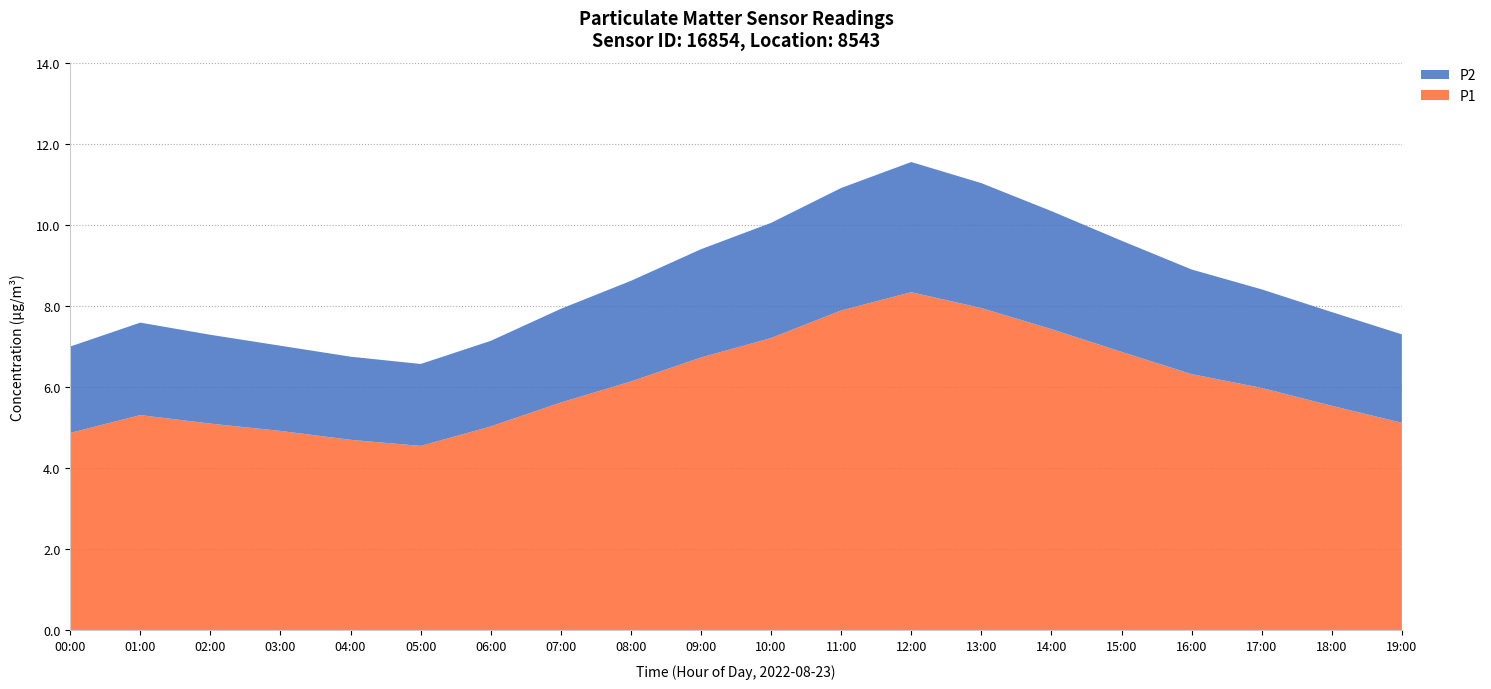

Reading right to left, transcribe all the data shown in this chart.

P1: 5.1	5.5	6.0	6.3	6.9	7.4	8.0	8.3	7.9	7.2	6.7	6.1	5.6	5.0	4.5	4.7	4.9	5.1	5.3	4.9
P2: 2.2	2.3	2.4	2.6	2.7	2.9	3.1	3.2	3.0	2.8	2.7	2.5	2.3	2.1	2.0	2.0	2.1	2.2	2.3	2.1